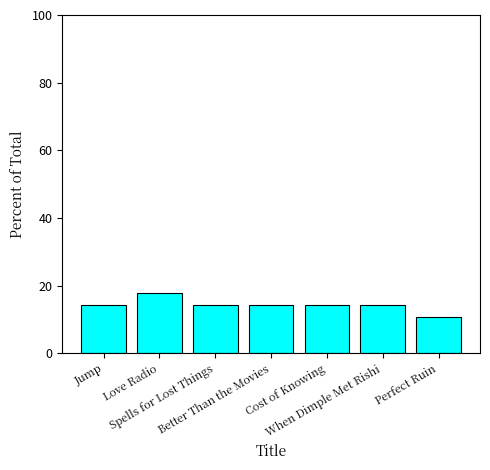

What is the average value?

14.3